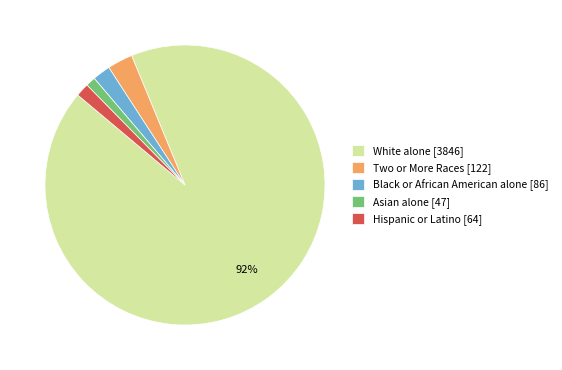

To the nearest percent, what is the average slice percentage?

20%